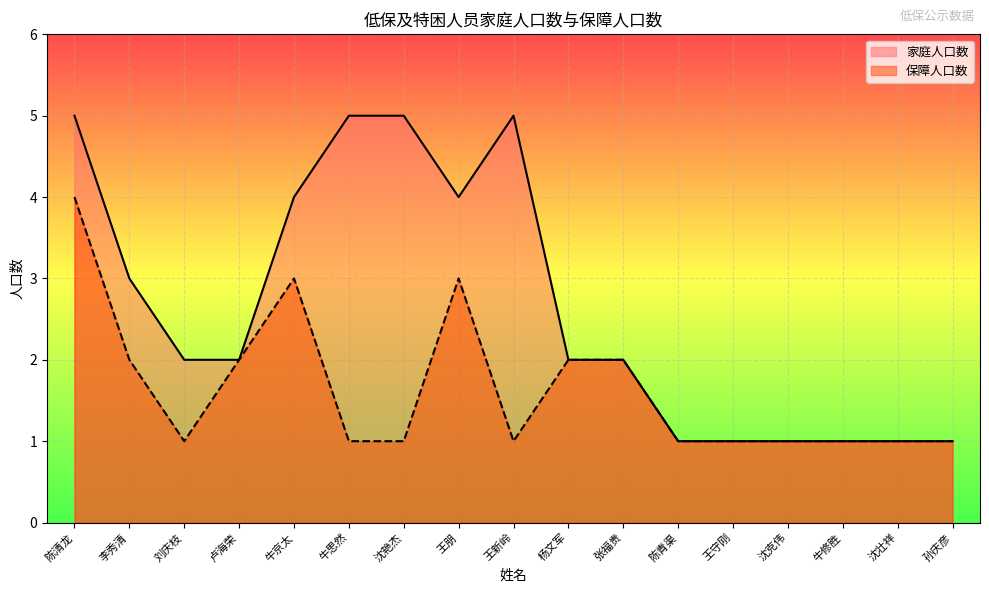

Reading right to left, transcribe all the data shown in this chart.

家庭人口数: 孙庆彦=1	沈壮祥=1	牛修胜=1	沈克伟=1	王守刚=1	陈青渠=1	张福贵=2	杨文军=2	王新岭=5	王朋=4	沈艳杰=5	牛思然=5	牛京太=4	卢海荣=2	刘庆枝=2	李秀清=3	陈清龙=5
保障人口数: 孙庆彦=1	沈壮祥=1	牛修胜=1	沈克伟=1	王守刚=1	陈青渠=1	张福贵=2	杨文军=2	王新岭=1	王朋=3	沈艳杰=1	牛思然=1	牛京太=3	卢海荣=2	刘庆枝=1	李秀清=2	陈清龙=4